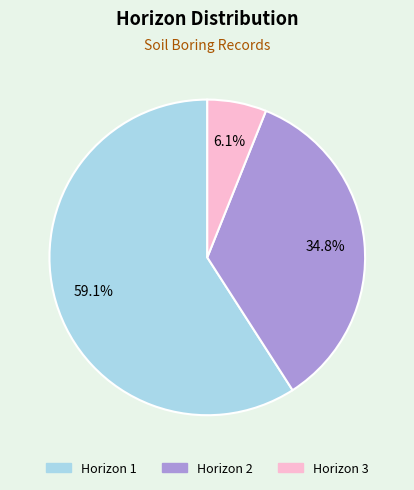

Is there a majority slice in this chart?

Yes